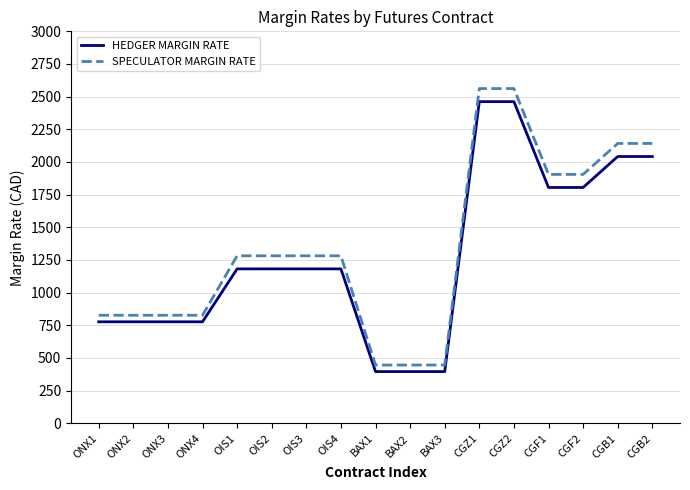

Between OIS2 and BAX3, which series saw the biggest shift?

SPECULATOR MARGIN RATE